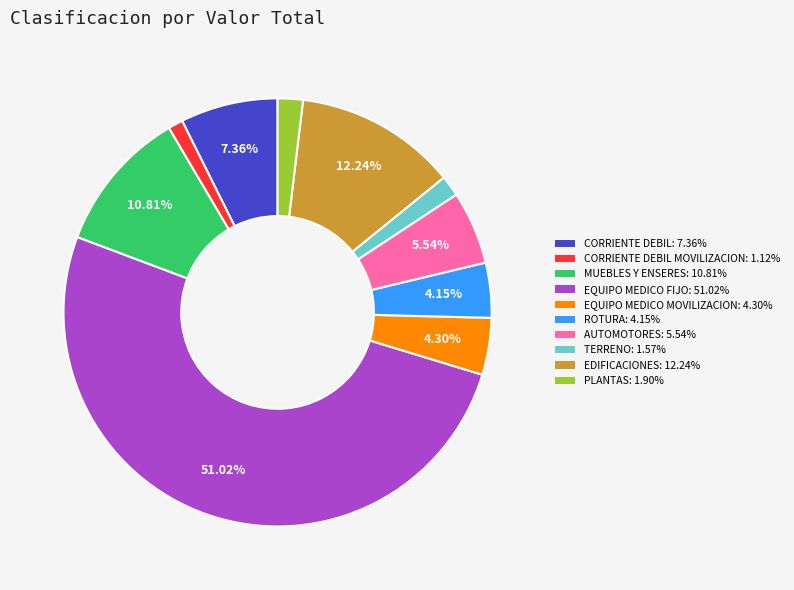

Do MUEBLES Y ENSERES: 10.81% and EQUIPO MEDICO MOVILIZACION: 4.30% together represent more than half of the pie?

No